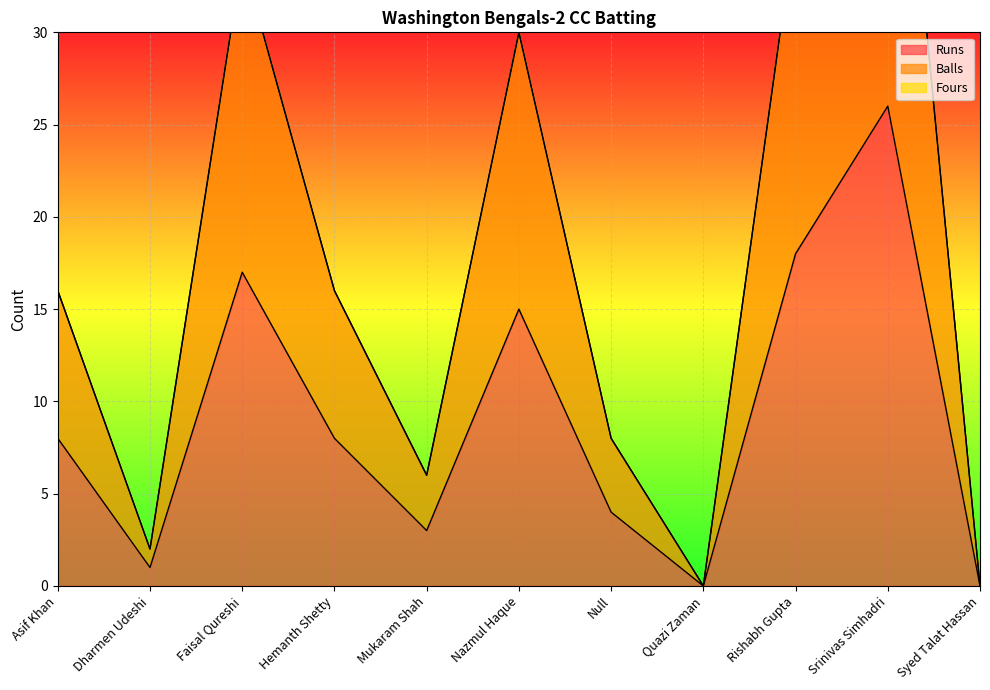

Where is the first local maximum for Balls?

Faisal Qureshi